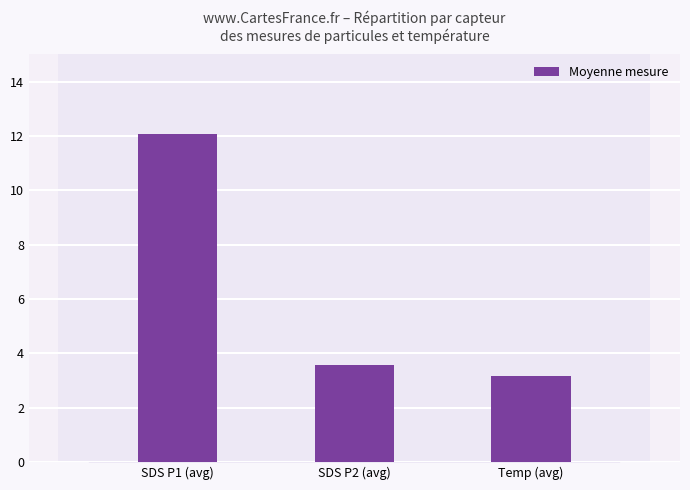

What is the label of the 1st bar from the right?

Temp (avg)